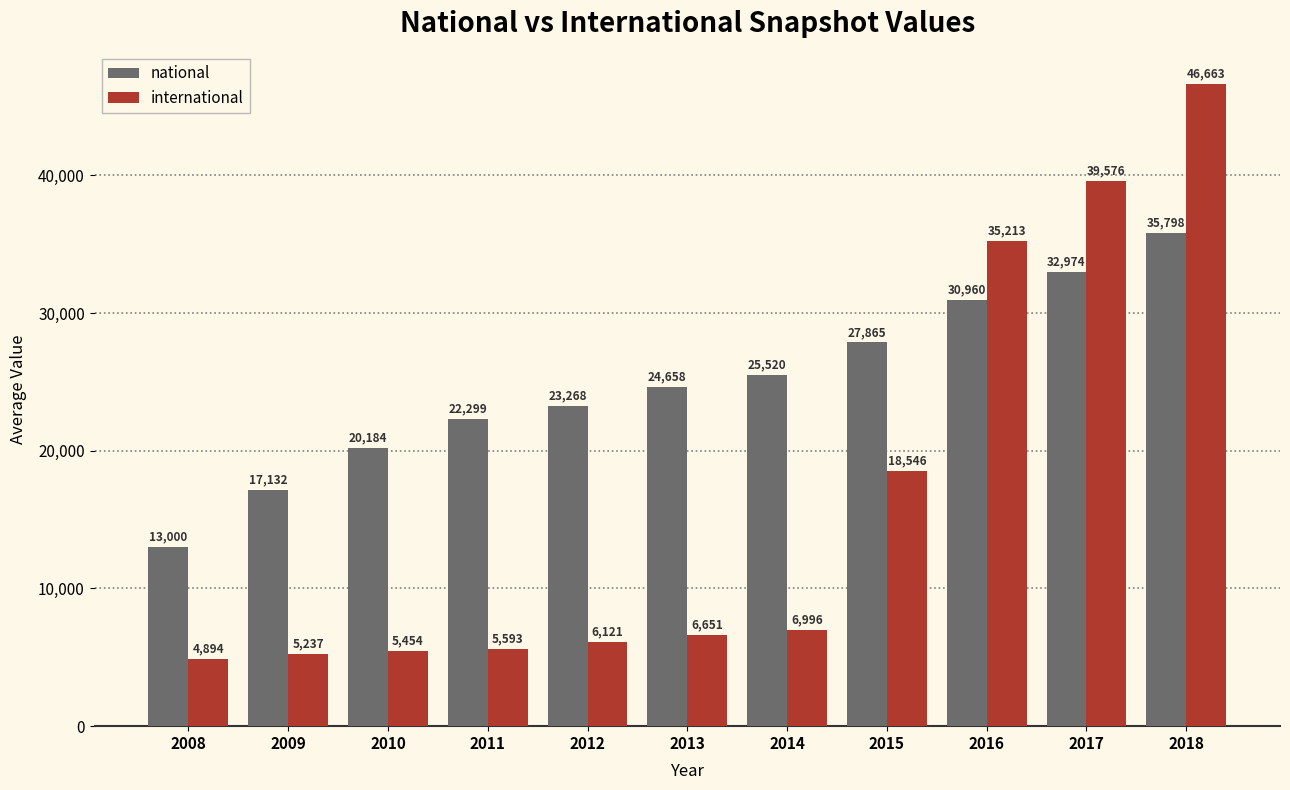

What is the difference between the highest and lowest values at 2018?

10865